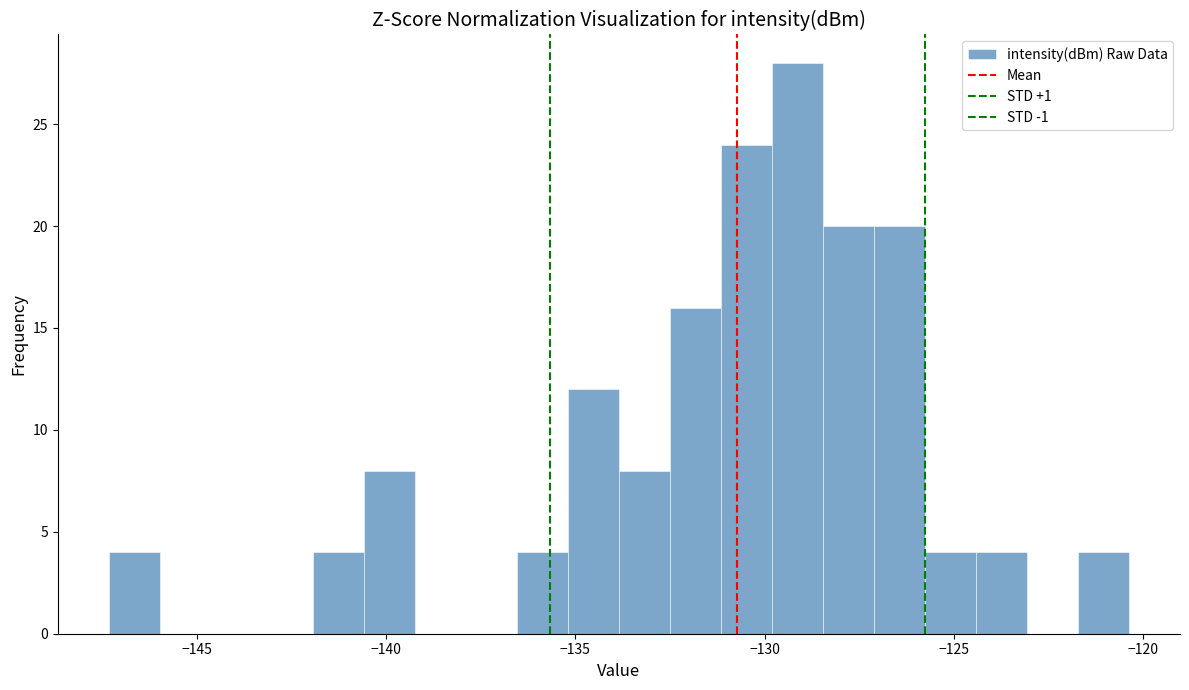

Read against the x-axis, roughly where is the centre of the tallest bar?

-129.0